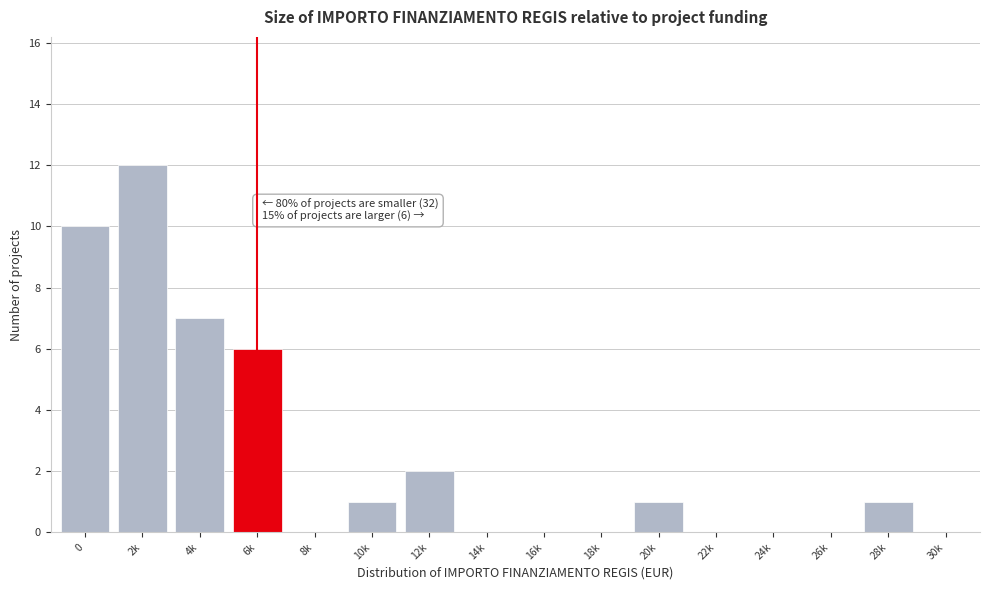

Reading left to right, list all the values displayed in this chart.

0=10	2k=12	4k=7	6k=6	8k=0	10k=1	12k=2	14k=0	16k=0	18k=0	20k=1	22k=0	24k=0	26k=0	28k=1	30k=0